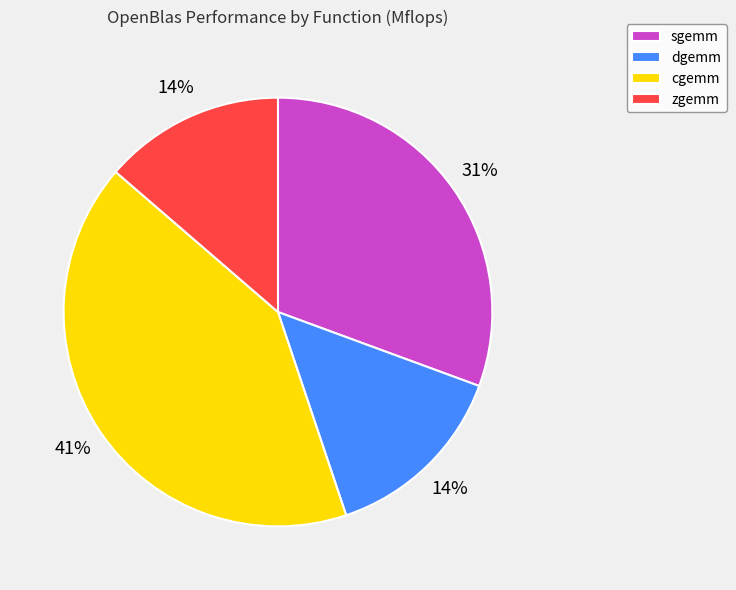

What is the largest slice in the pie chart?

cgemm